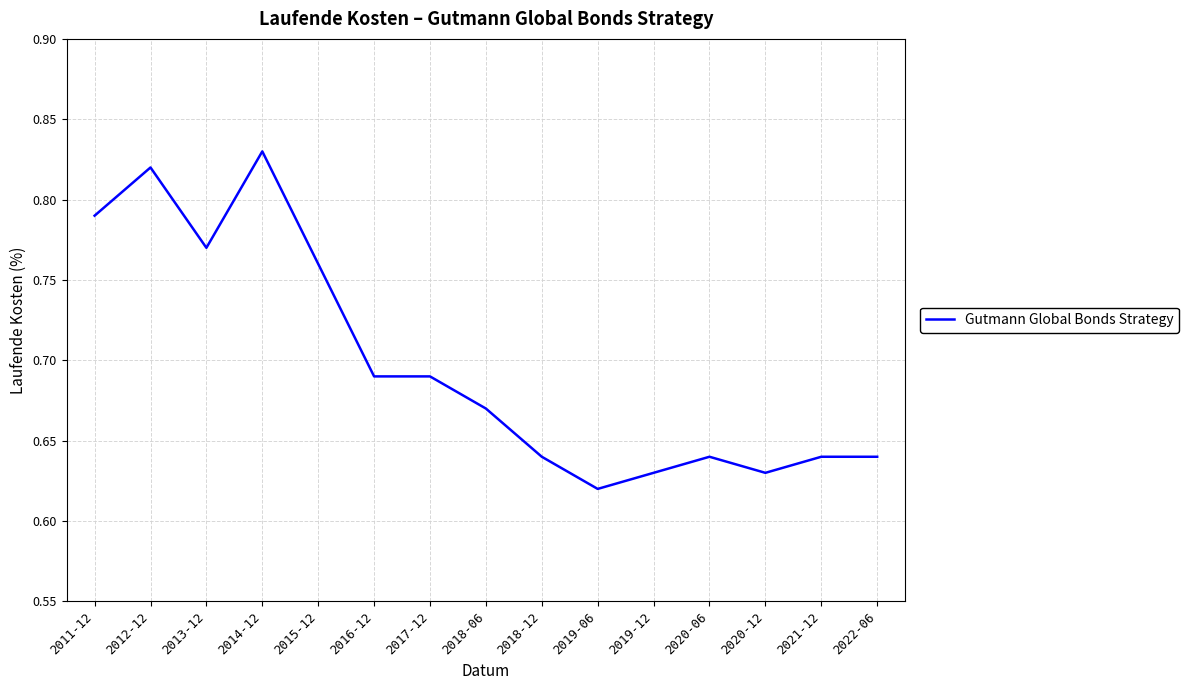

Which category has the highest value across all series?

2014-12